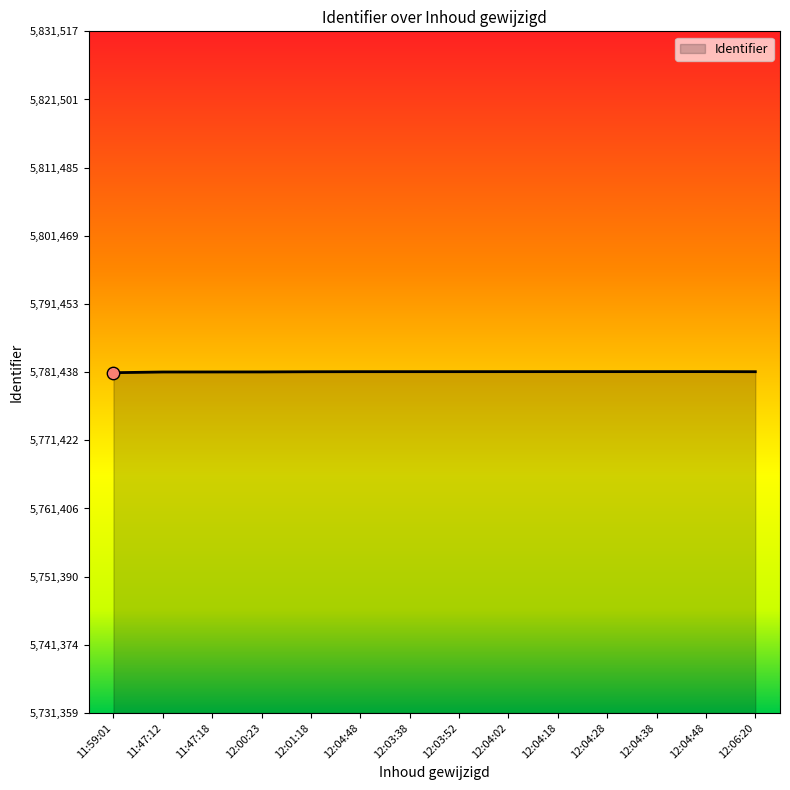

How many lines are shown in the chart?

1